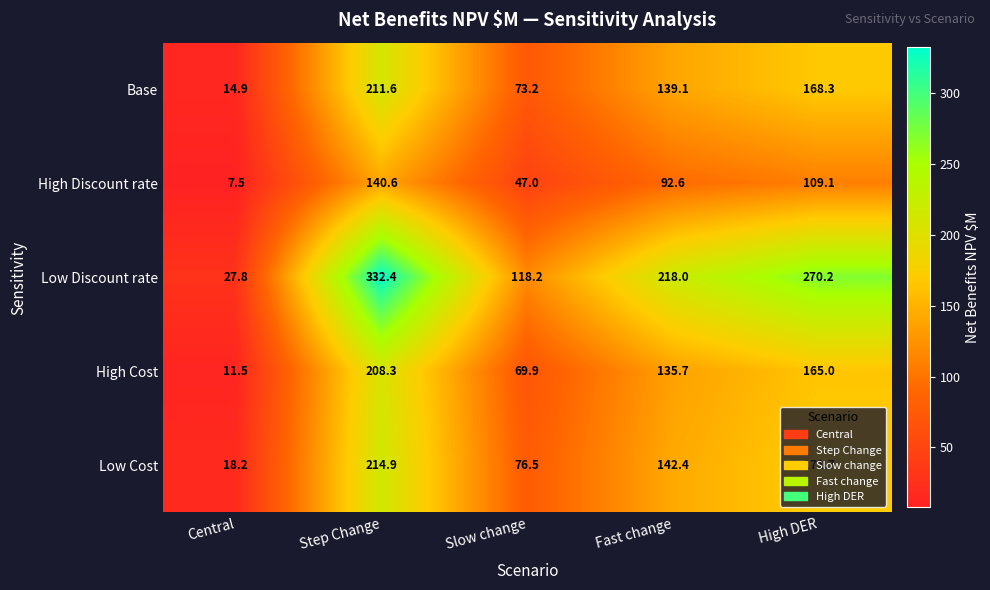

Which label corresponds to the largest value in the chart?

Step Change